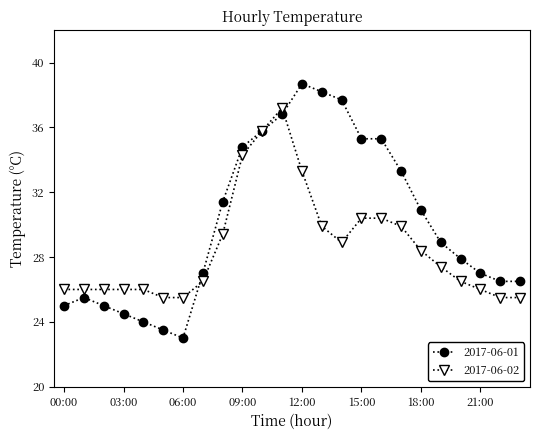

Reading right to left, list all the values displayed in this chart.

2017-06-01: 26.5	26.5	27.0	27.9	28.9	30.9	33.3	35.3	35.3	37.7	38.2	38.7	36.8	35.8	34.8	31.4	27.0	23.0	23.5	24.0	24.5	25.0	25.5	25.0
2017-06-02: 25.5	25.5	26.0	26.5	27.4	28.4	29.9	30.4	30.4	28.9	29.9	33.3	37.2	35.8	34.3	29.4	26.5	25.5	25.5	26.0	26.0	26.0	26.0	26.0